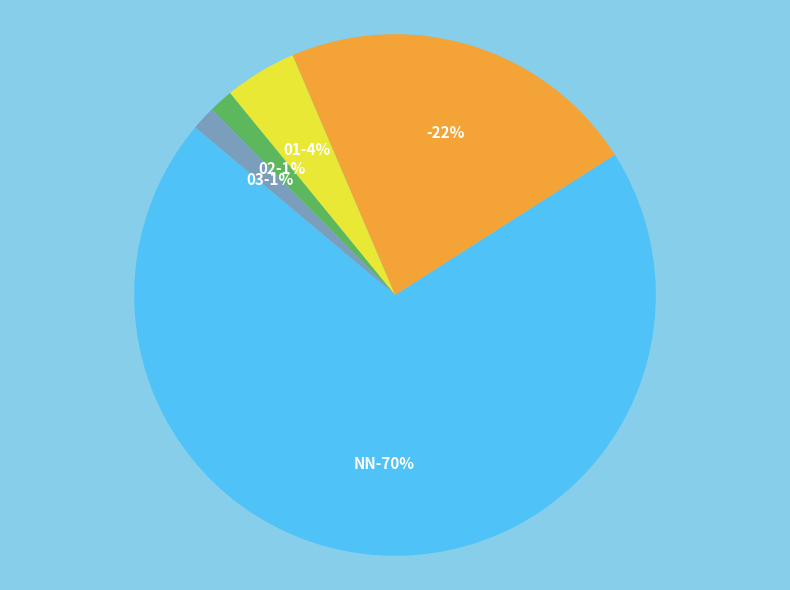

Rank the categories by value from lowest to highest.

02, 03, 01, , NN